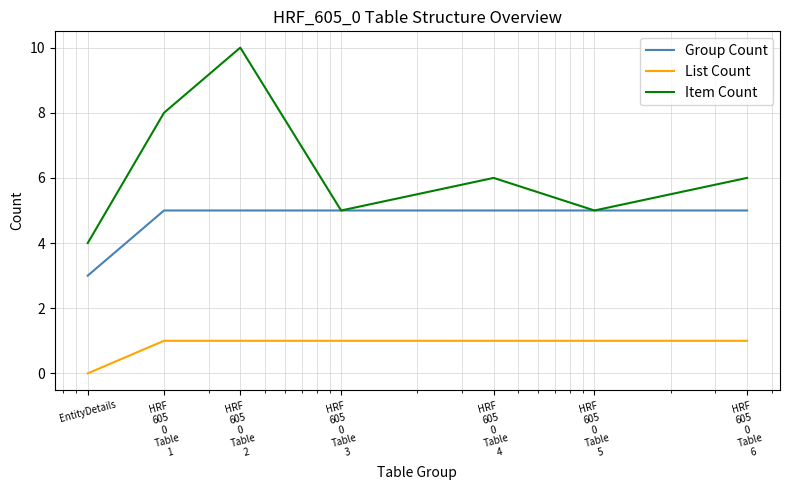

Rank the series by their average value, from highest to lowest.

Item Count, Group Count, List Count